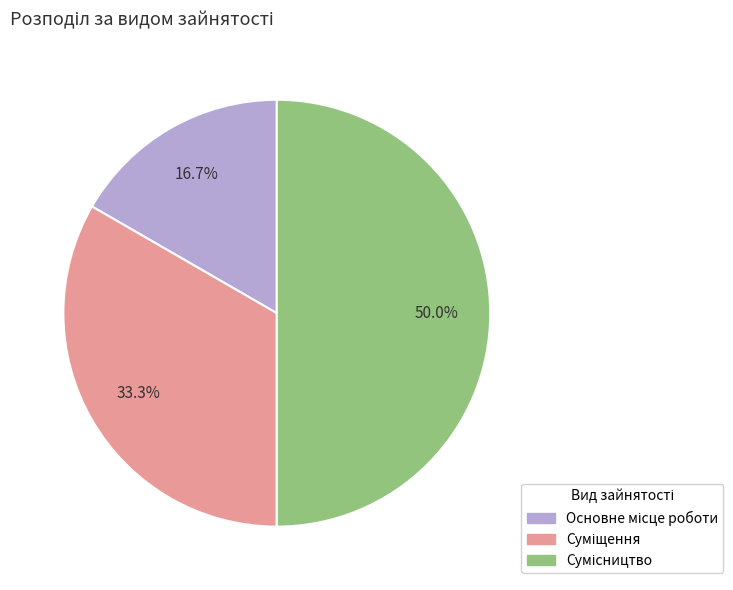

Between Суміщення and Основне місце роботи, which is larger?

Суміщення